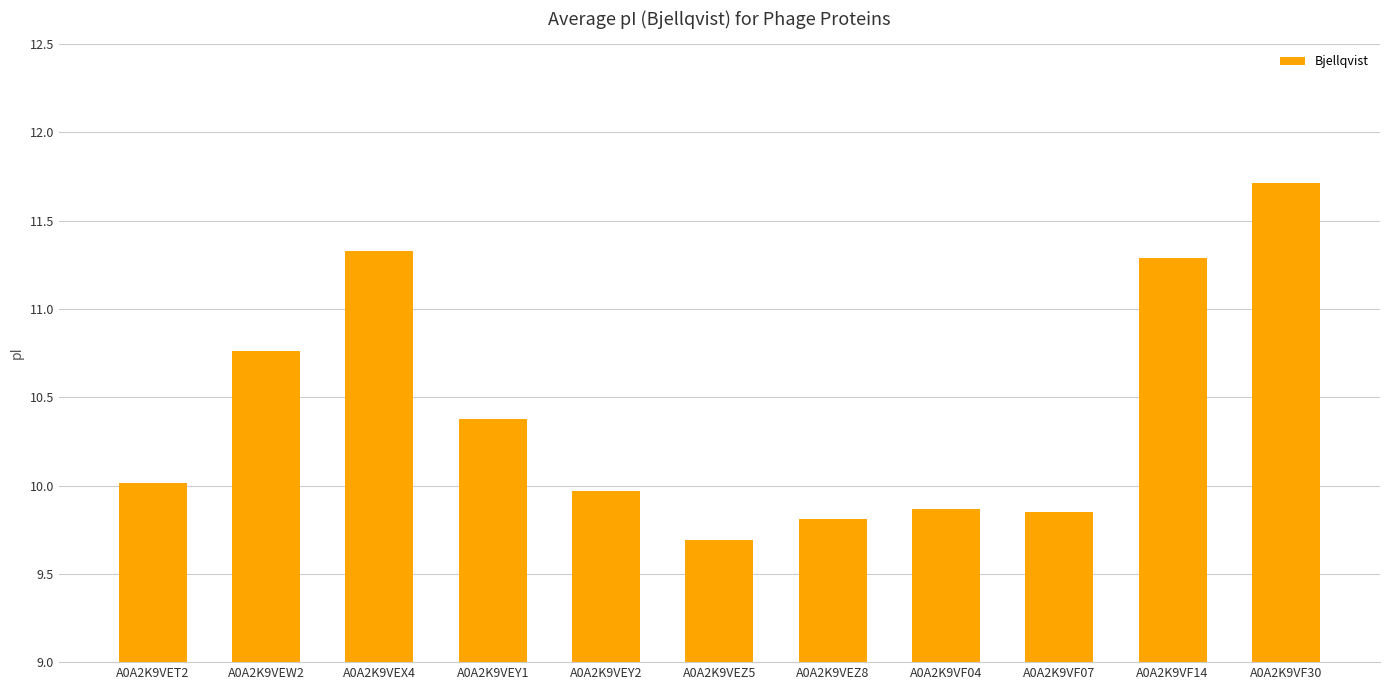

How many bars are there in total?

11